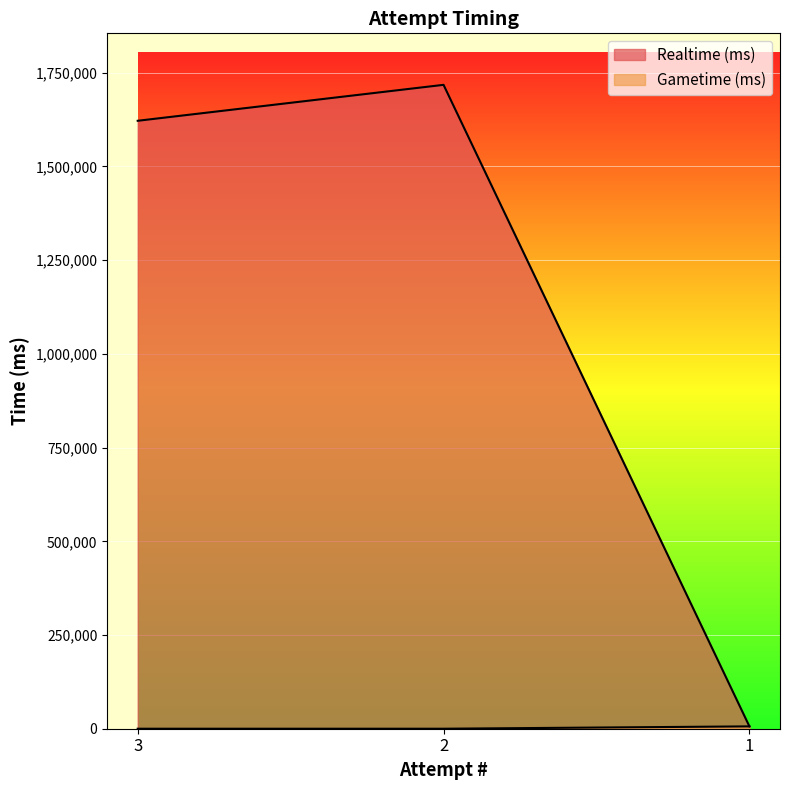

What is the value of the Realtime (ms) point at the 2nd from the left?

1717796